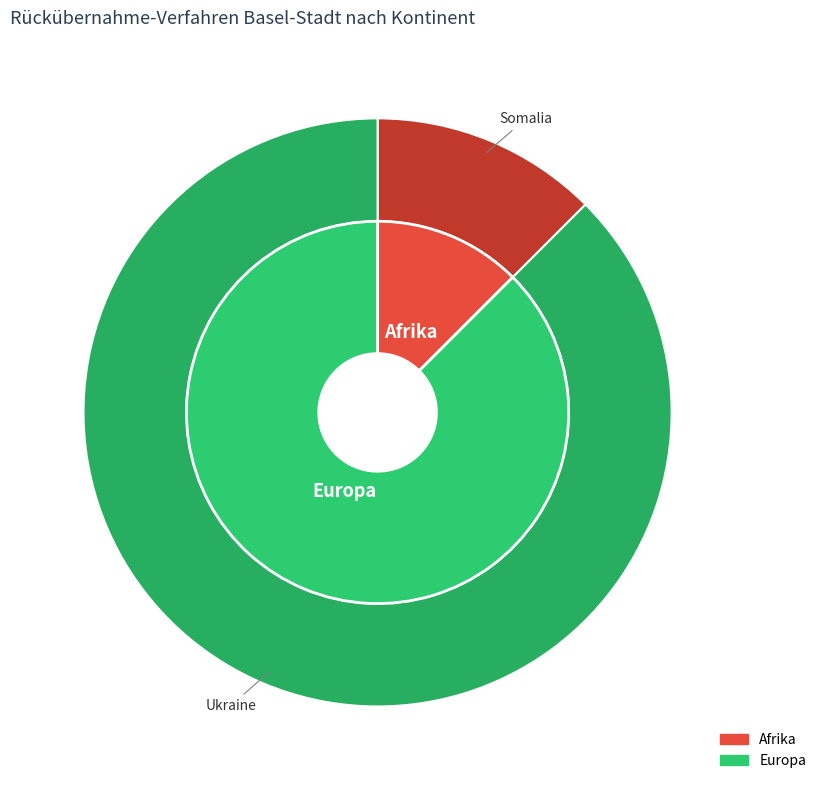

What percentage do Europa and Afrika together represent?

100.0%